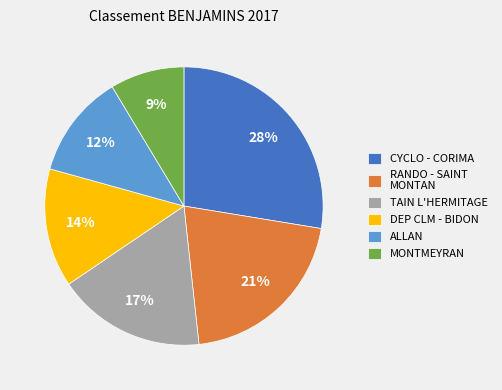

Does any single category account for the majority?

No